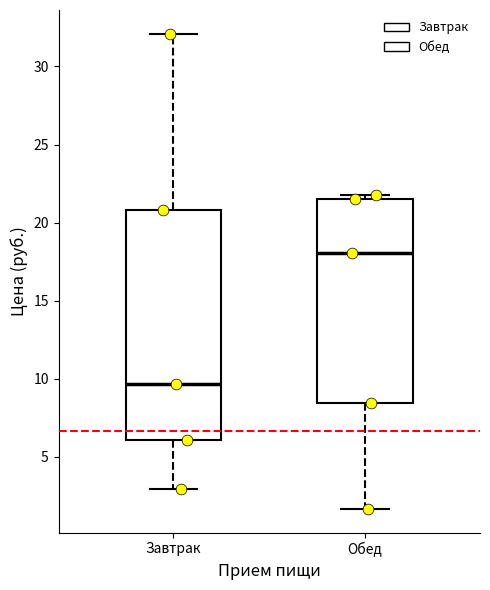

Where is the lower edge of the box for Завтрак on the y-axis? The values are not printed on the chart, so give them approximately, as read against the axis.

6.0